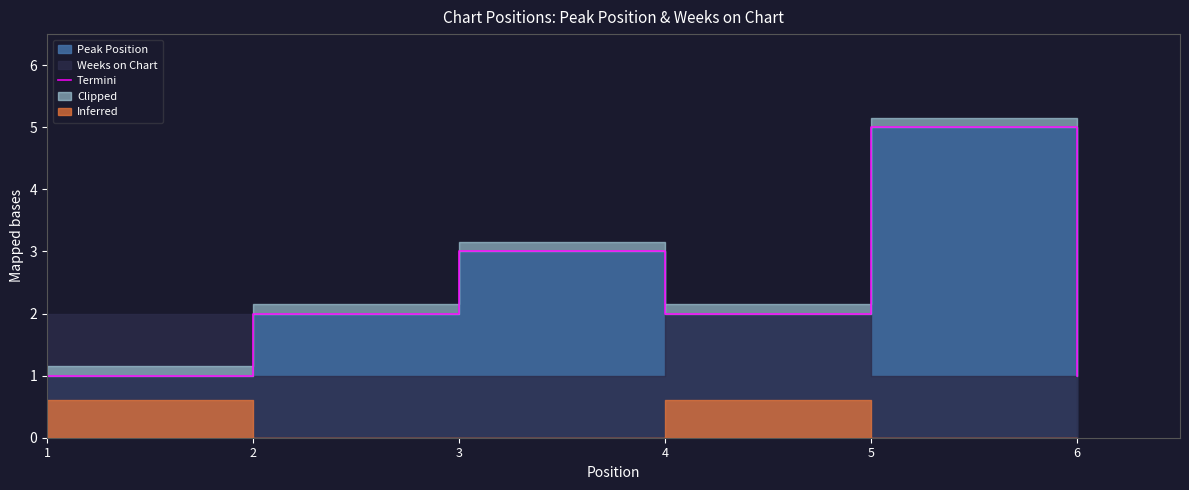

At which label does the data first exceed 2?

3